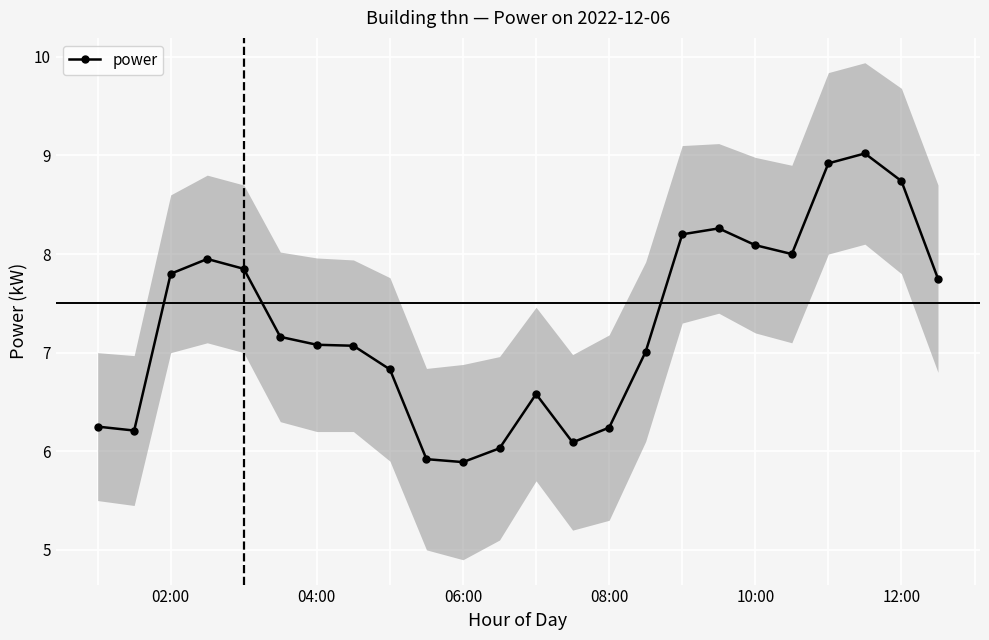

Read the value at 11.

6.0